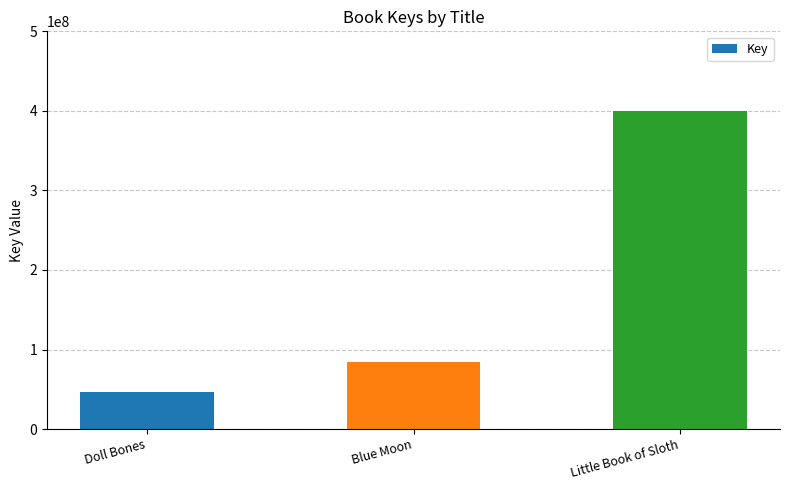

The value at Blue Moon is 139530829. True or false?

False